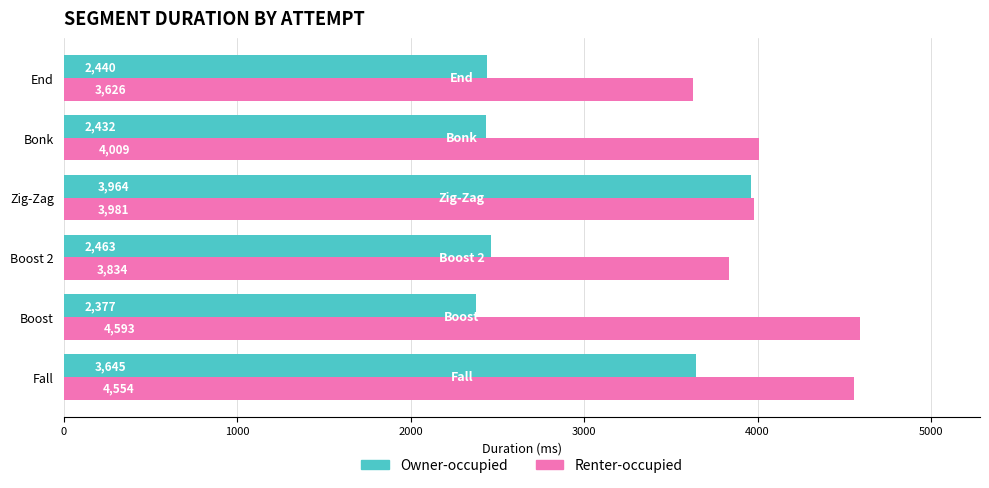

The value of Owner-occupied at Boost is 2377. True or false?

True